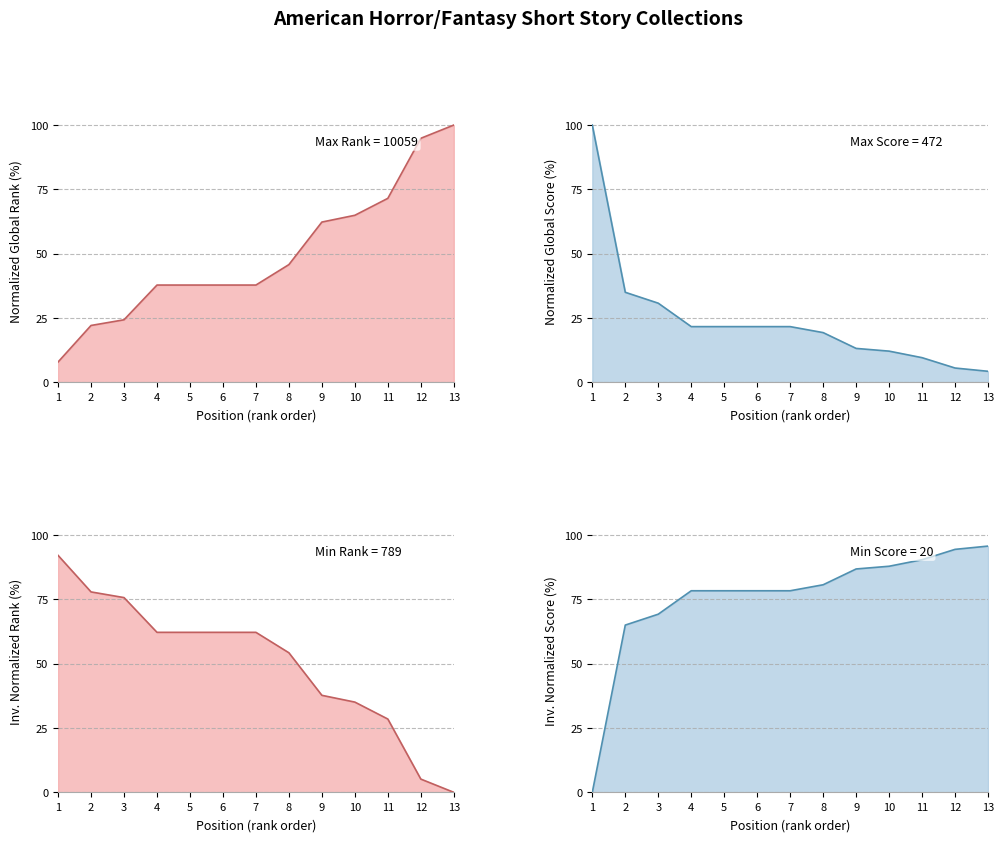

True or false: Global Rank and Global Score intersect in this chart.

True